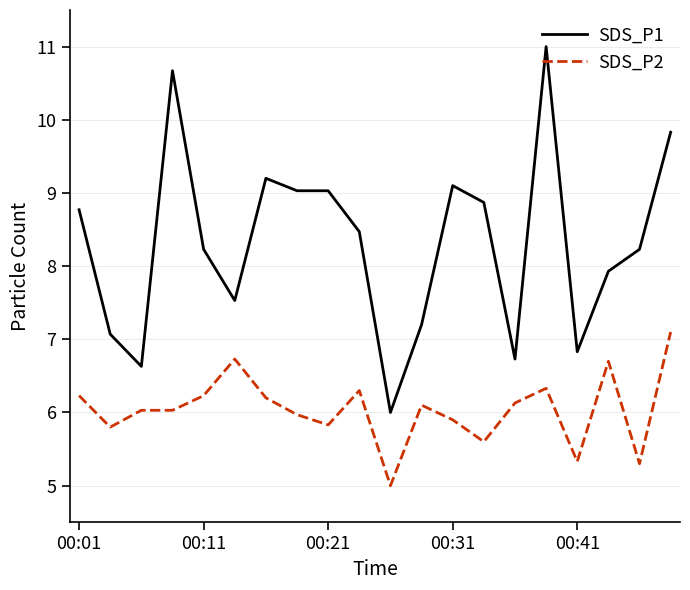

What is the lowest value of the SDS_P2 series?

5.0